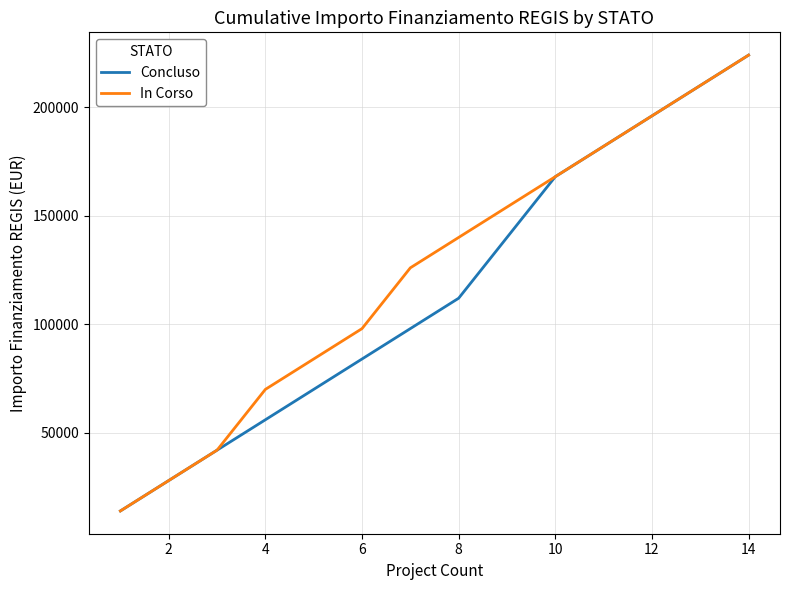

What is the minimum value shown in the chart?

14000